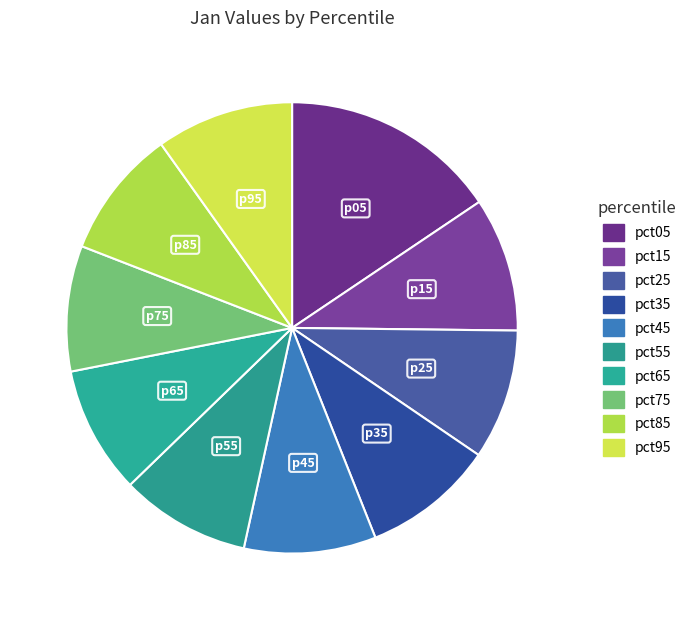

How many segments does this pie chart have?

10